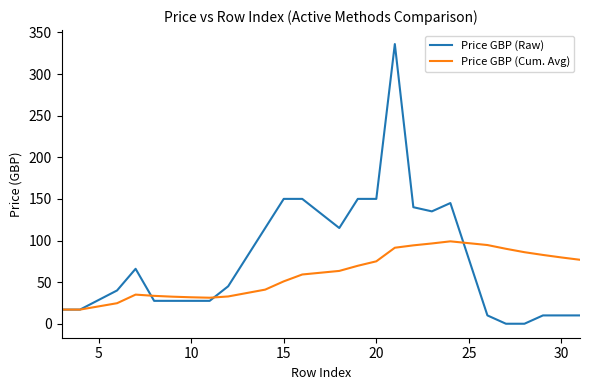

Count the number of data series in this chart.

2